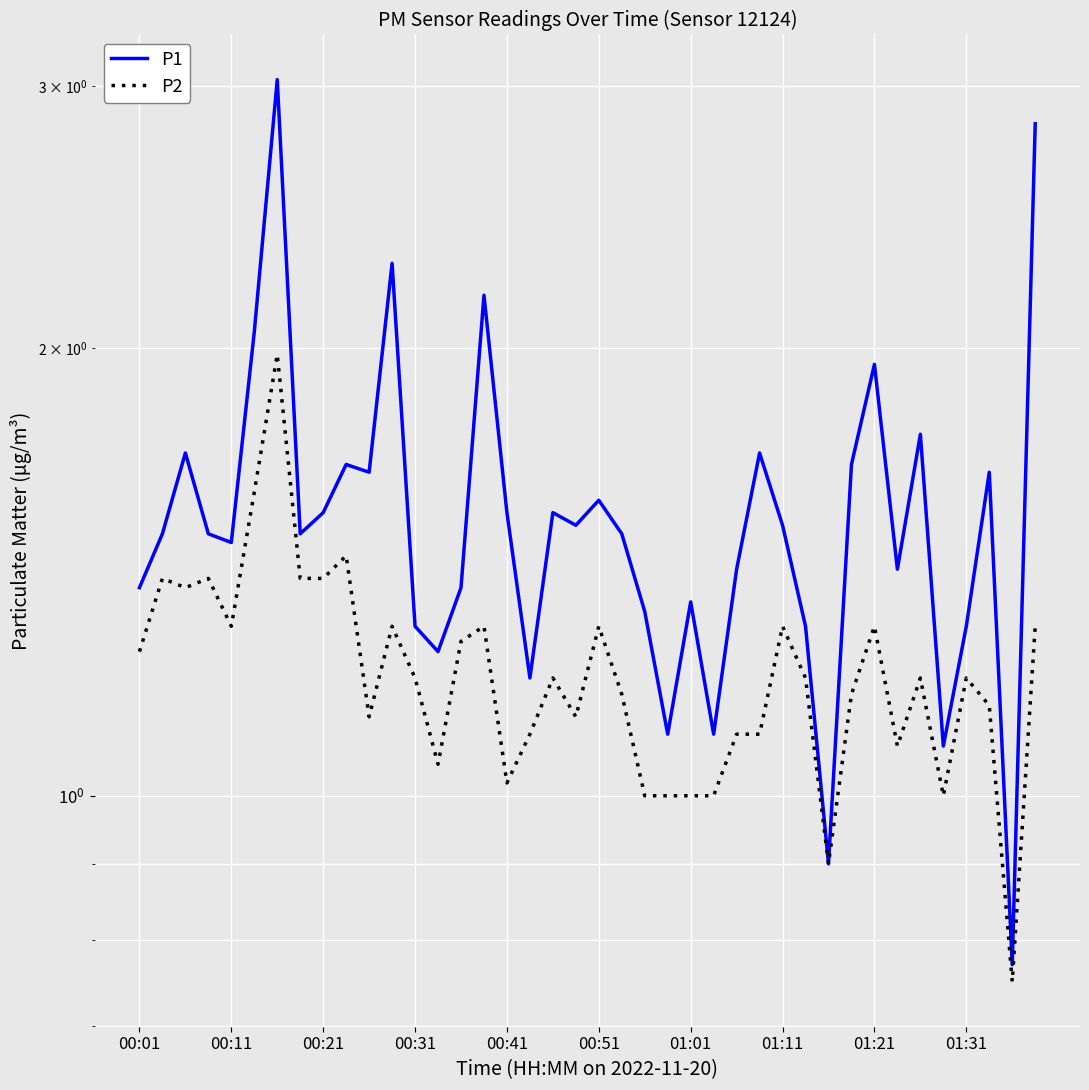

What position from the left is 01:01?

25